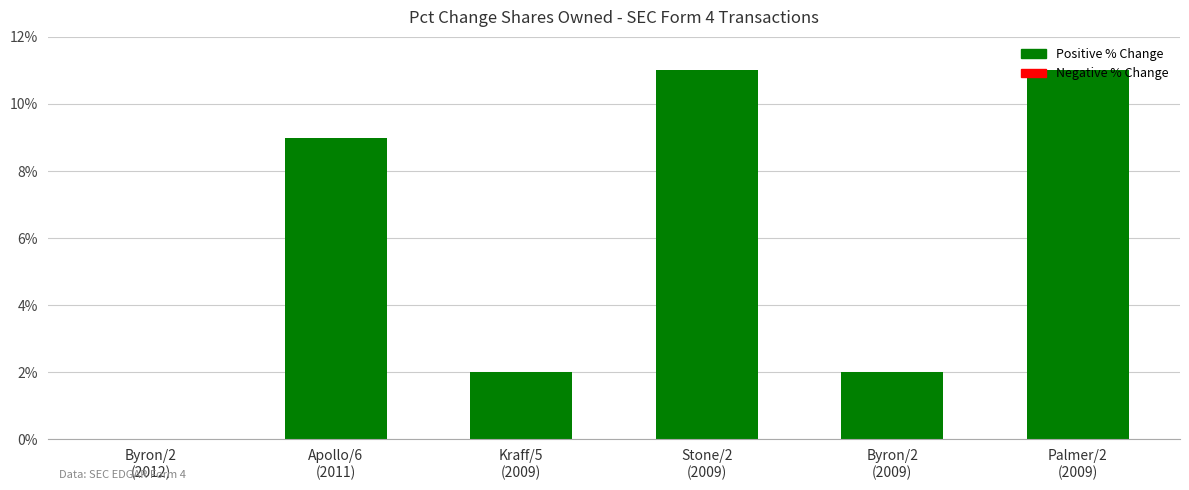

What is the greatest value displayed?

11